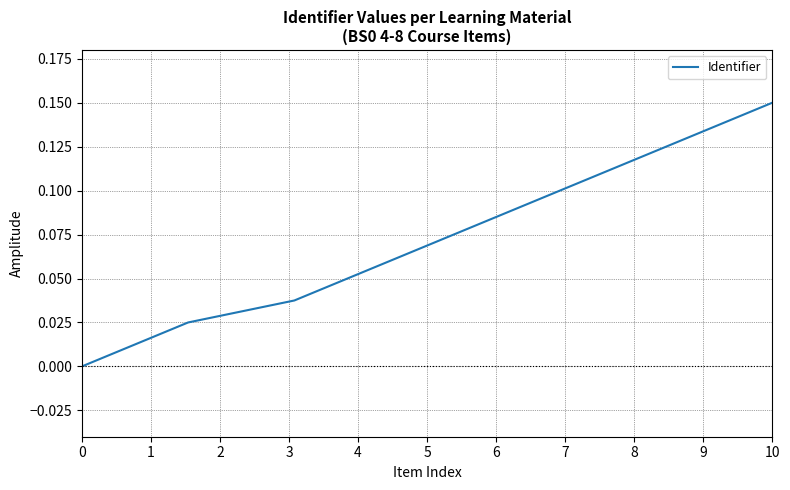

Is this an area chart (filled region under the line)?

No